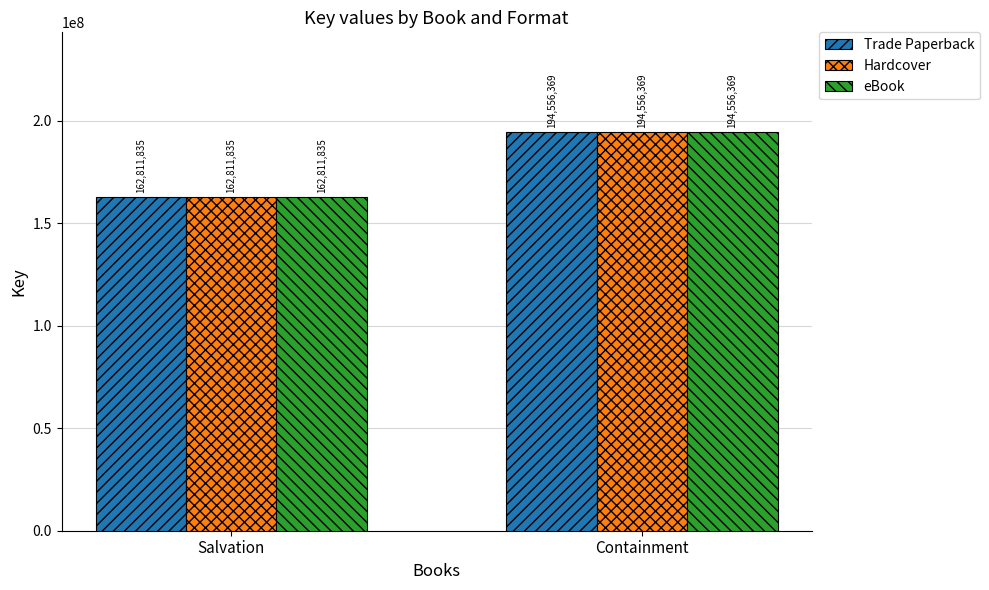

How many Trade Paperback values are between 162811835 and 194556369?

2